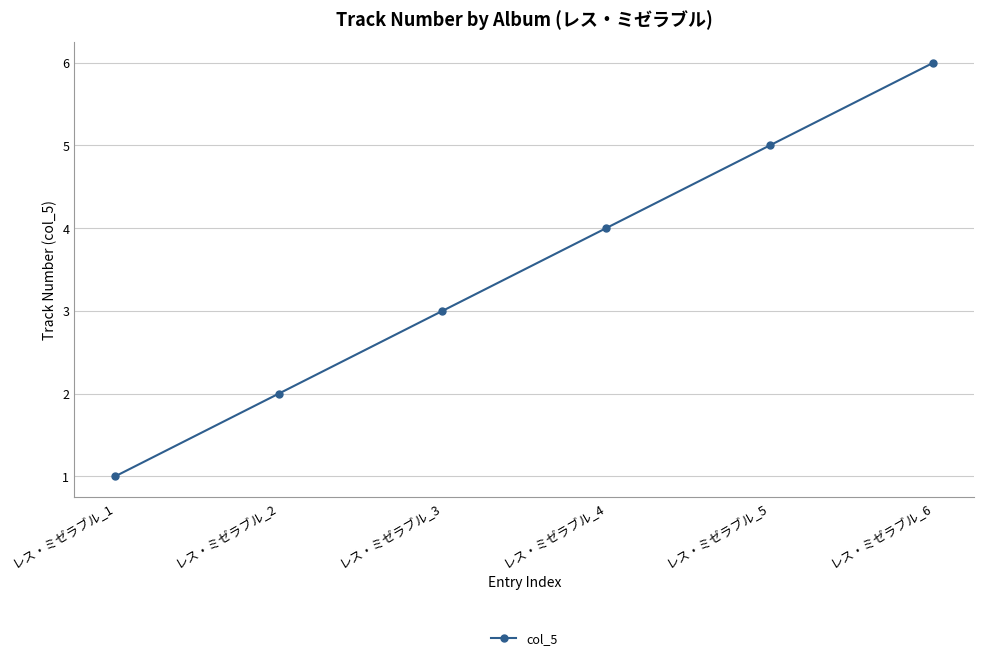

Count the number of data series in this chart.

1